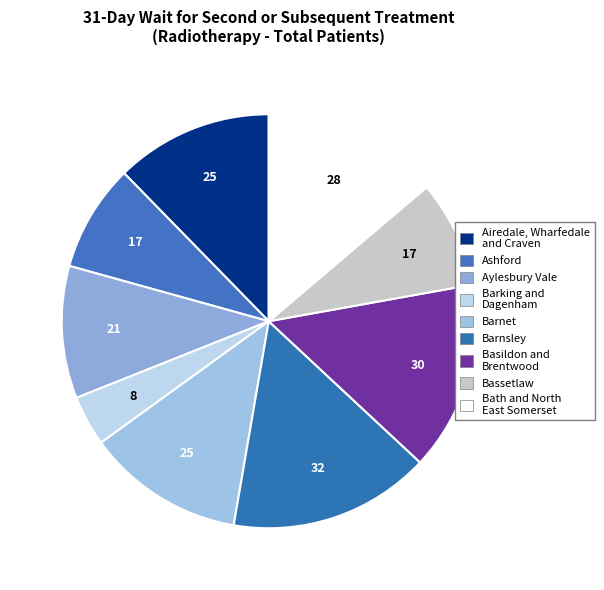

Is there a majority slice in this chart?

No